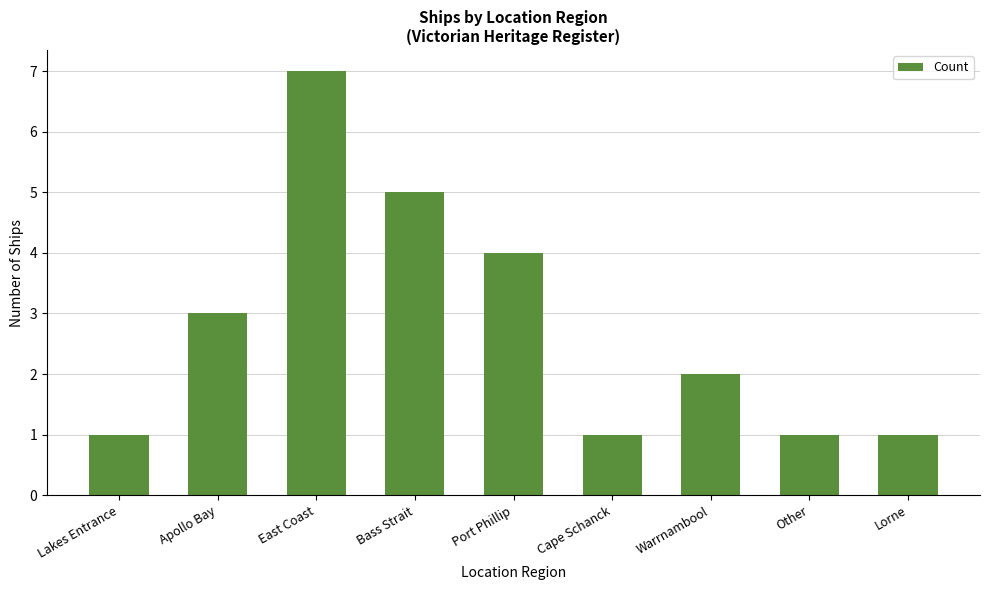

Reading left to right, extract all data points from this chart.

Lakes Entrance=1	Apollo Bay=3	East Coast=7	Bass Strait=5	Port Phillip=4	Cape Schanck=1	Warrnambool=2	Other=1	Lorne=1